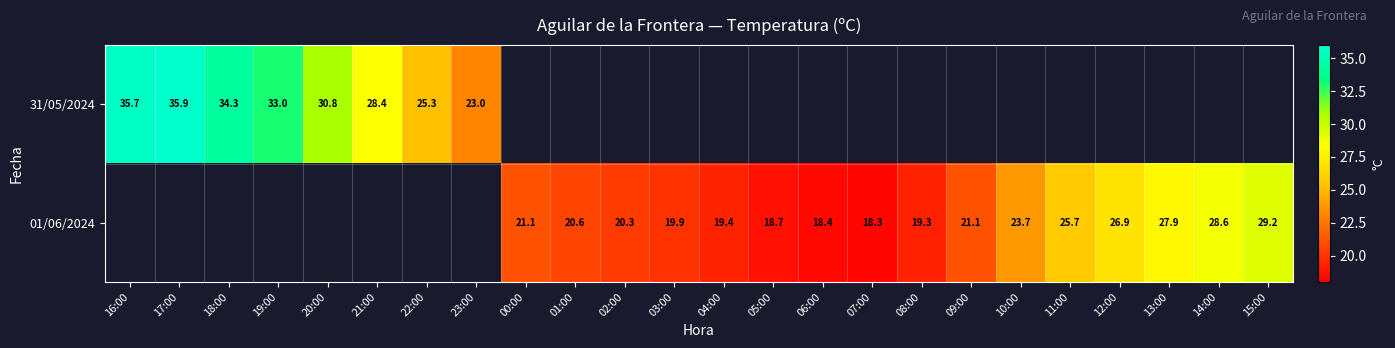

The 31/05/2024 series shows 15.9 at 20:00. True or false?

False